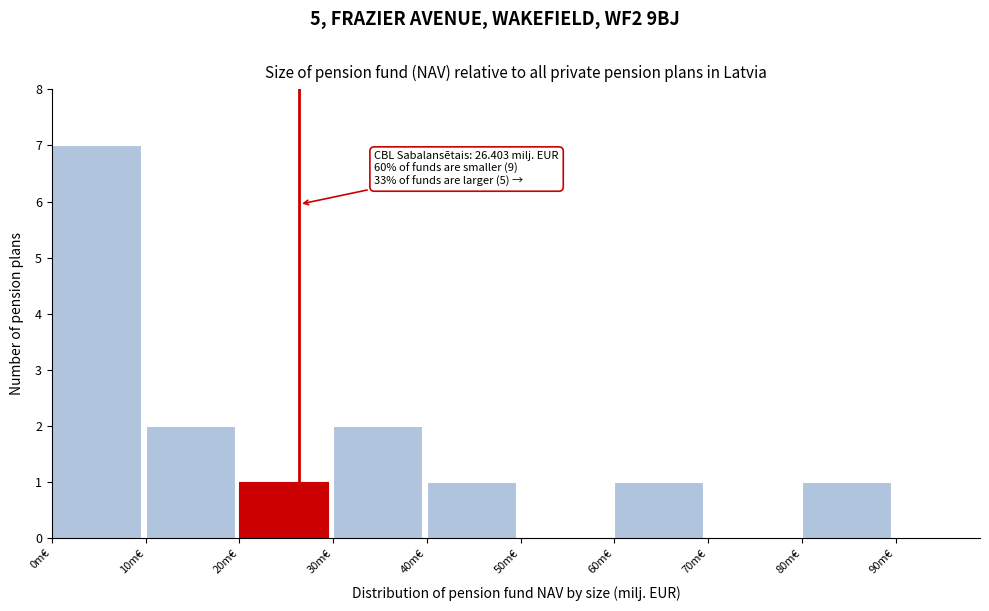

Over which range of the x-axis is the bar tallest?

0 to 10